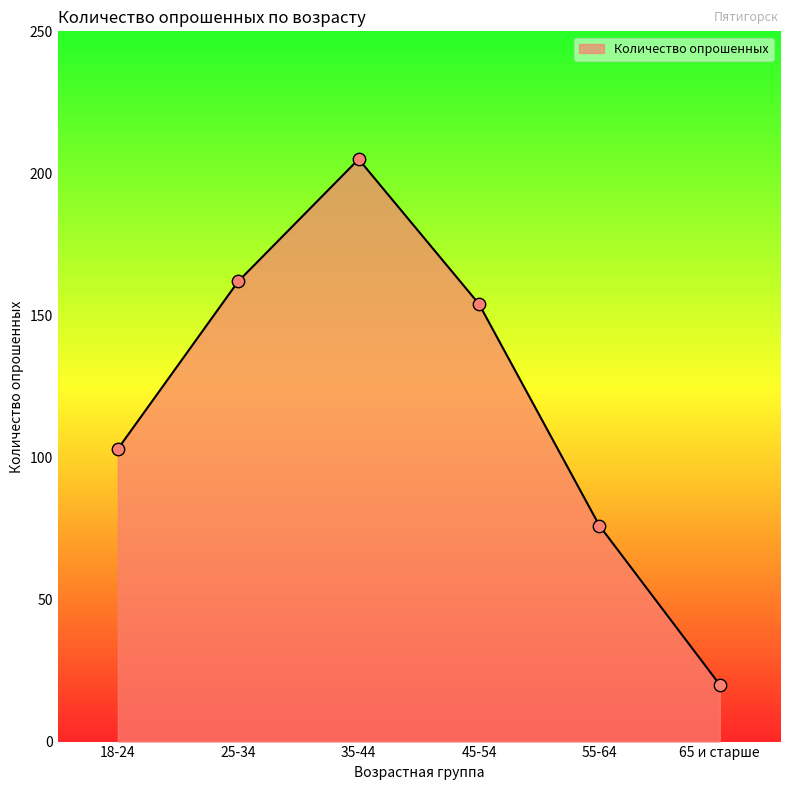

What is the ratio of the value at 45-54 to the value at 25-34?

1.0